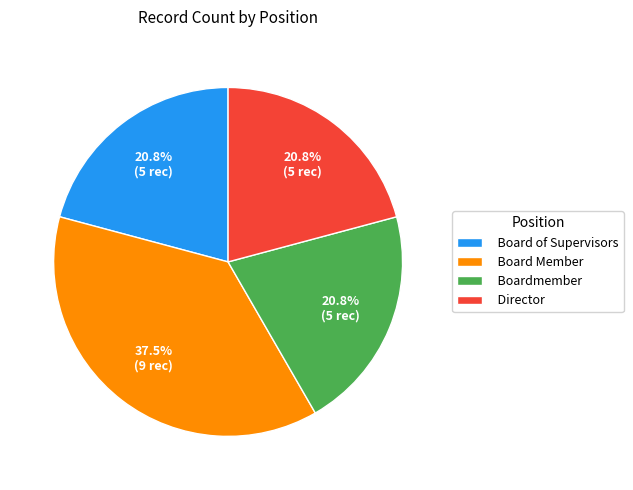

The Director slice represents 1% of the pie. True or false?

False